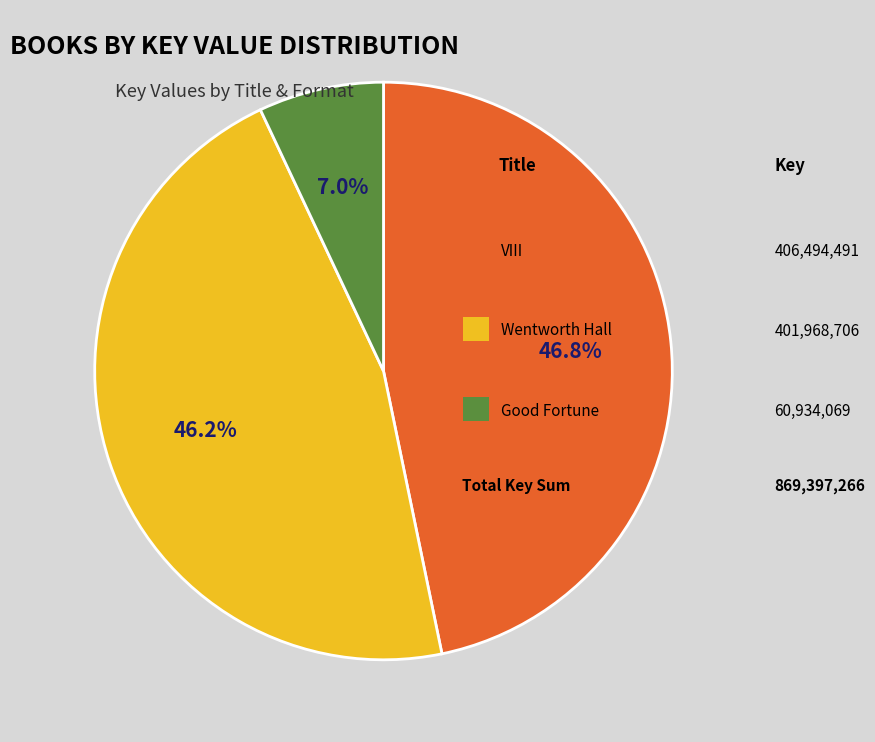

Does any single category account for the majority?

No